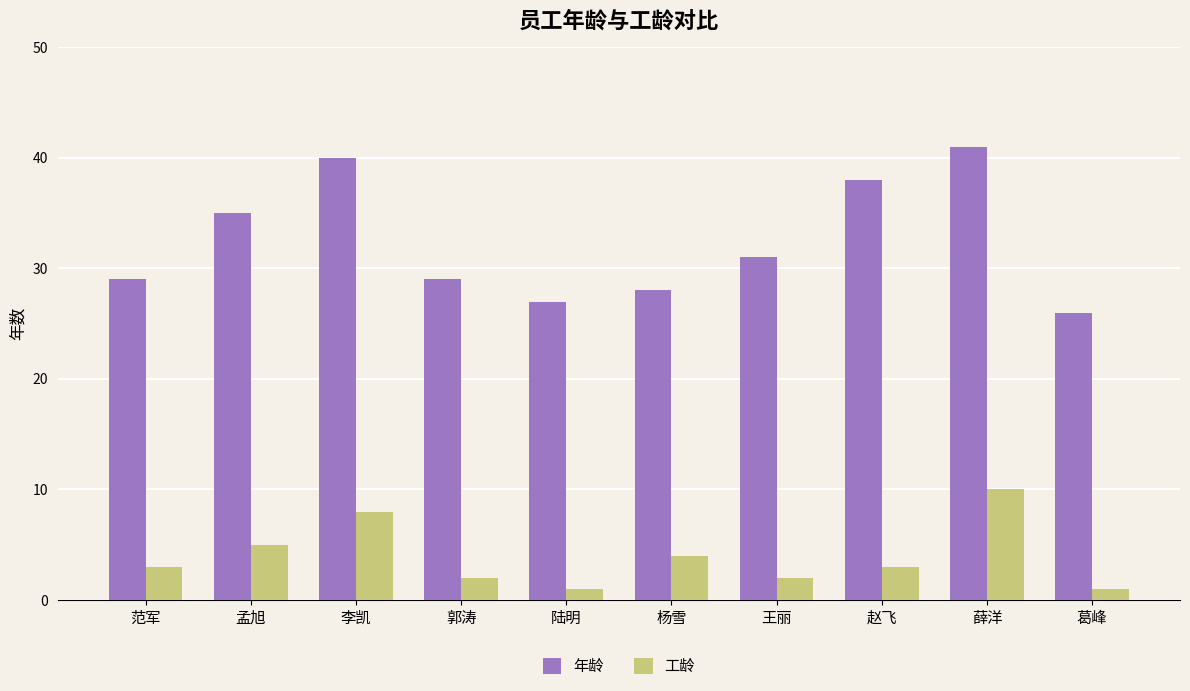

What is the difference between the highest and lowest values at 范军?

26